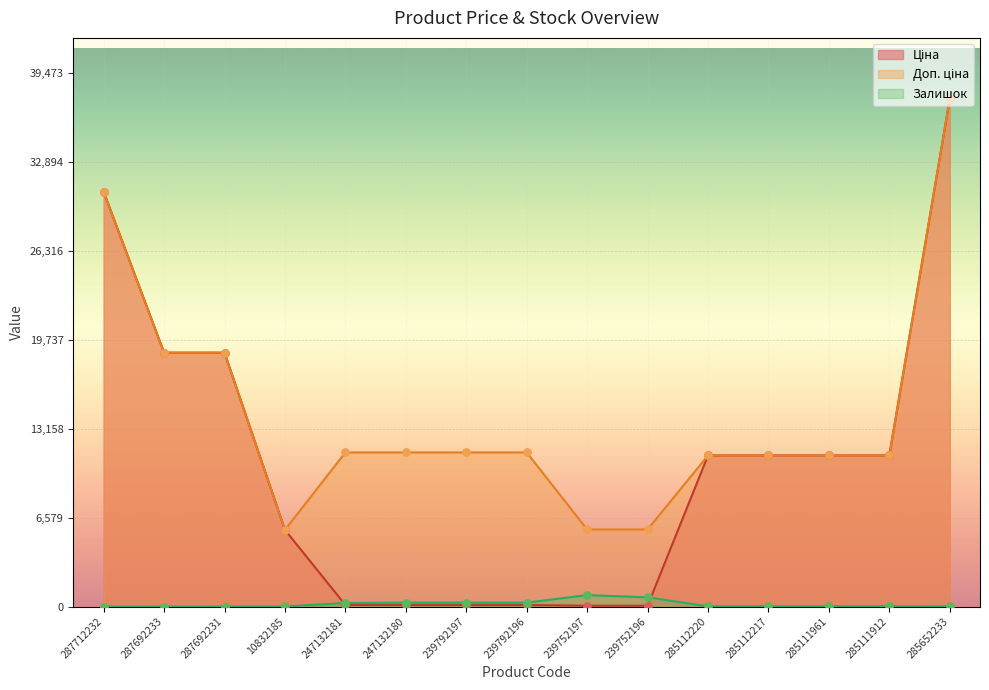

Which series reaches the maximum Y coordinate?

Ціна